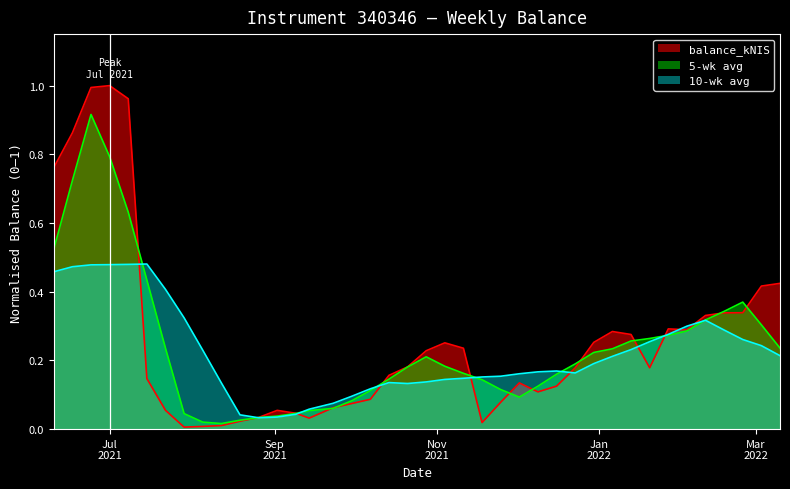

Where is the data nearest to the value 0?

2021-07-29